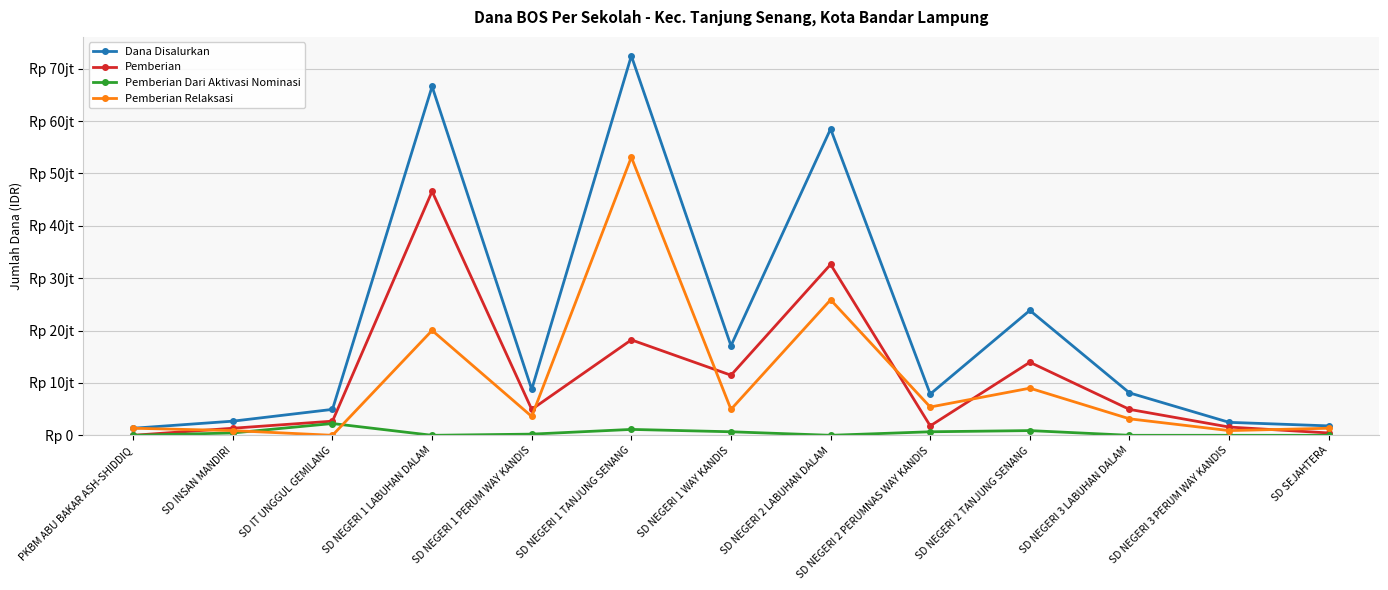

Does the chart have visible grid lines?

Yes